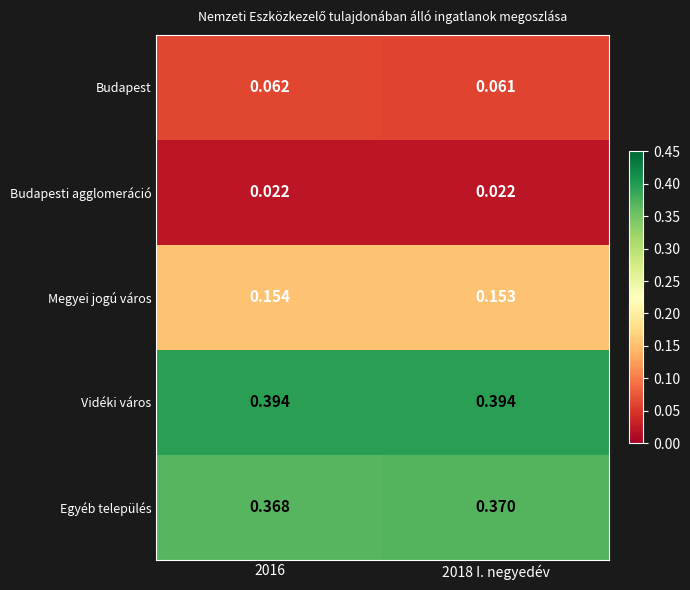

Between 2016 and 2018 I. negyedév, which series saw the biggest shift?

Egyéb település